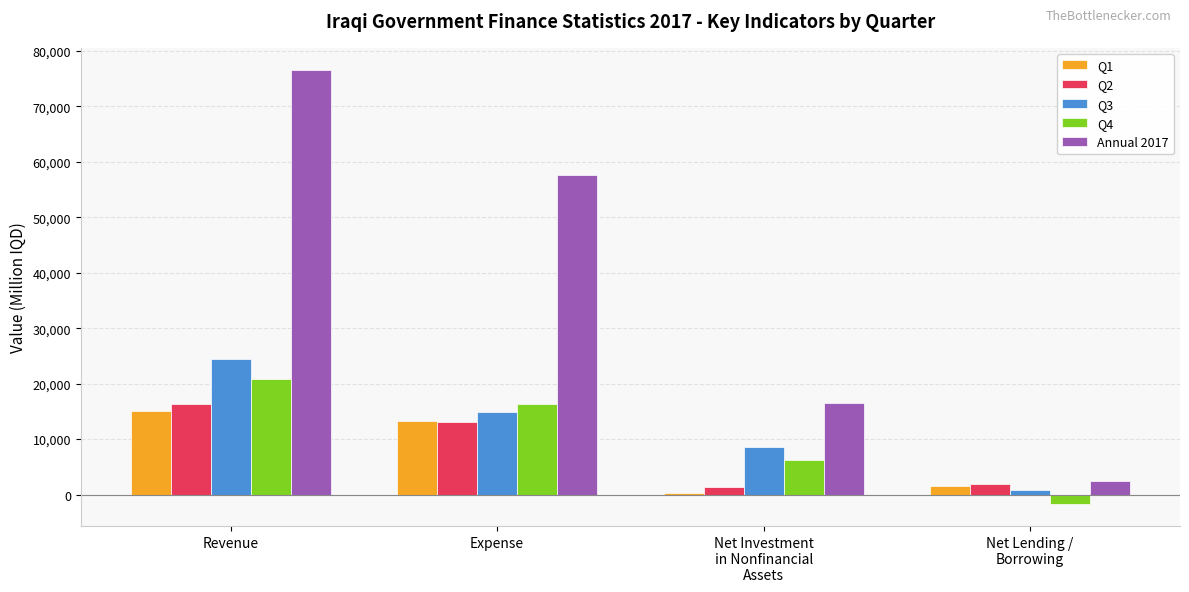

Reading left to right, extract all data points from this chart.

Q1: 15069.7	13173.9	365.8	1530.0
Q2: 16311.5	13082.5	1313.5	1915.5
Q3: 24391.7	14948.0	8625.5	818.2
Q4: 20856.6	16373.3	6214.8	-1731.4
Annual 2017: 76629.6	57577.6	16519.6	2532.3